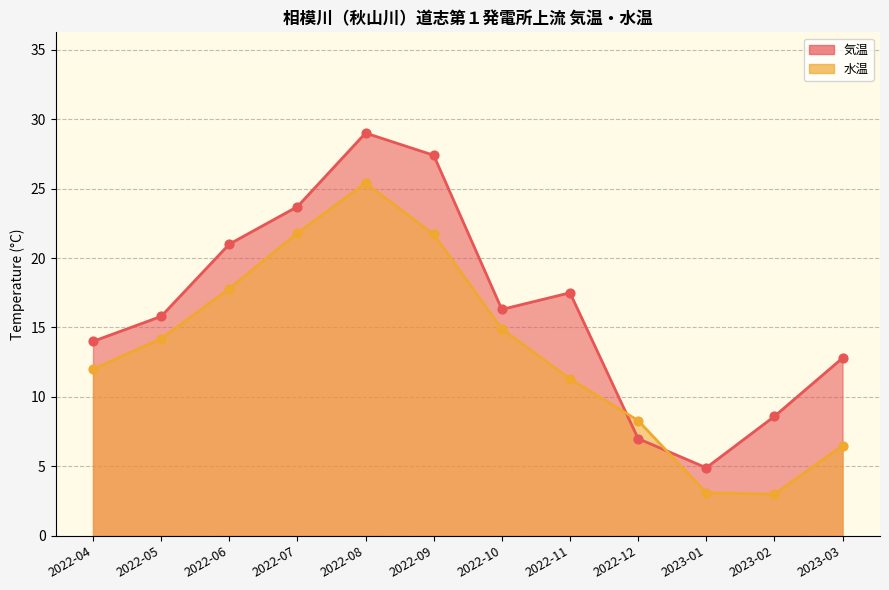

Which series contains the lowest Y value?

水温